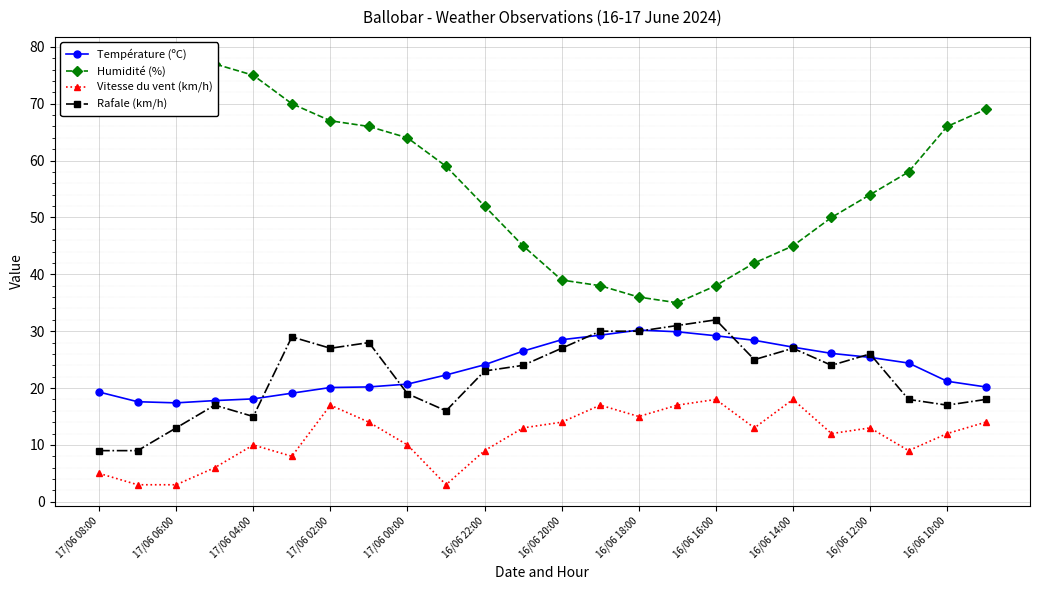

True or false: Vitesse du vent (km/h) and Température (ºC) intersect in this chart.

False